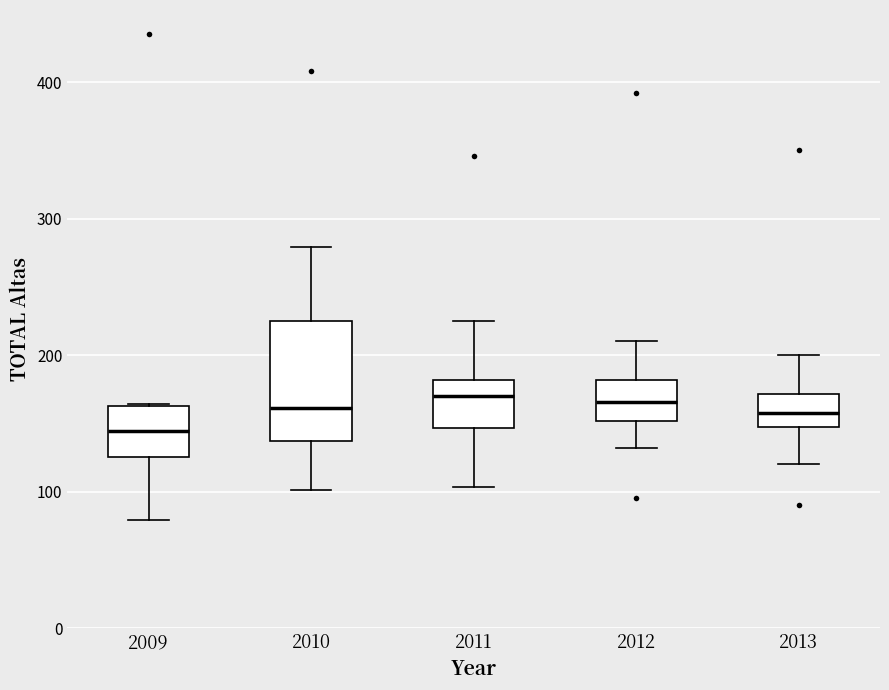

Reading left to right, read every box against the y-axis: the position of its median line, the range the box covers, and the ends of its whiskers. The values are not printed on the chart, so give them approximately, as read against the axis.

2009: median 140, box 130 to 160, whiskers 80 to 160
2010: median 160, box 140 to 220, whiskers 100 to 280
2011: median 170, box 150 to 180, whiskers 100 to 230
2012: median 170, box 150 to 180, whiskers 130 to 210
2013: median 160, box 150 to 170, whiskers 120 to 200